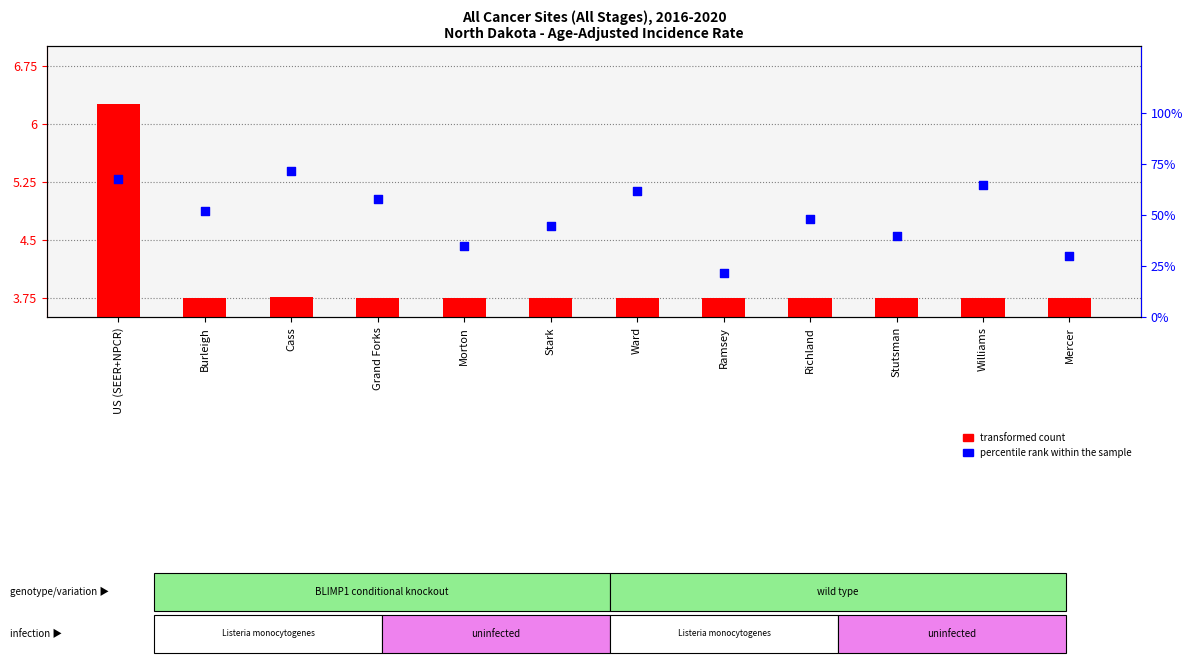

What is the total value across all series at Stark?

48.8